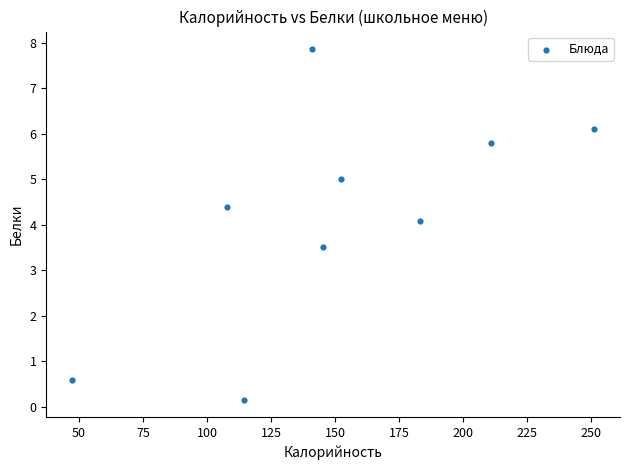

What is the average Y value?

4.2